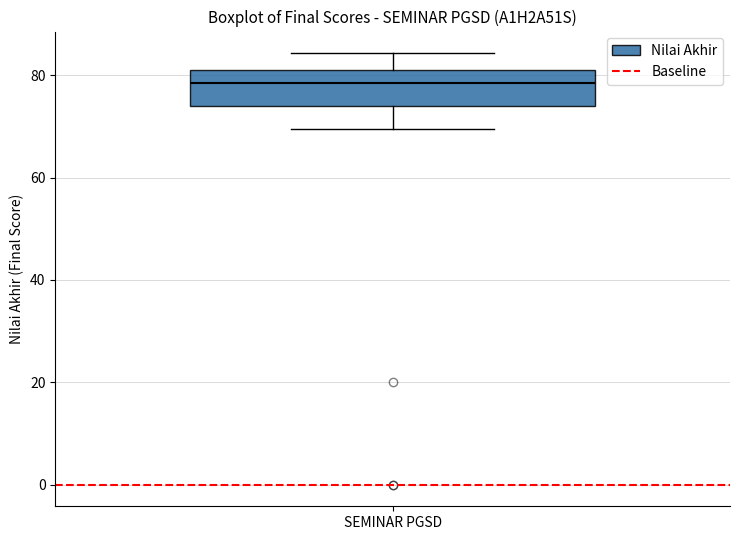

Transcribe this box plot: give where the median line is, the range the box spans, and where the two whiskers end, as read against the y-axis. The values are not printed on the chart, so give them approximately, as read against the axis.

median 78, box 74 to 80, whiskers 70 to 84